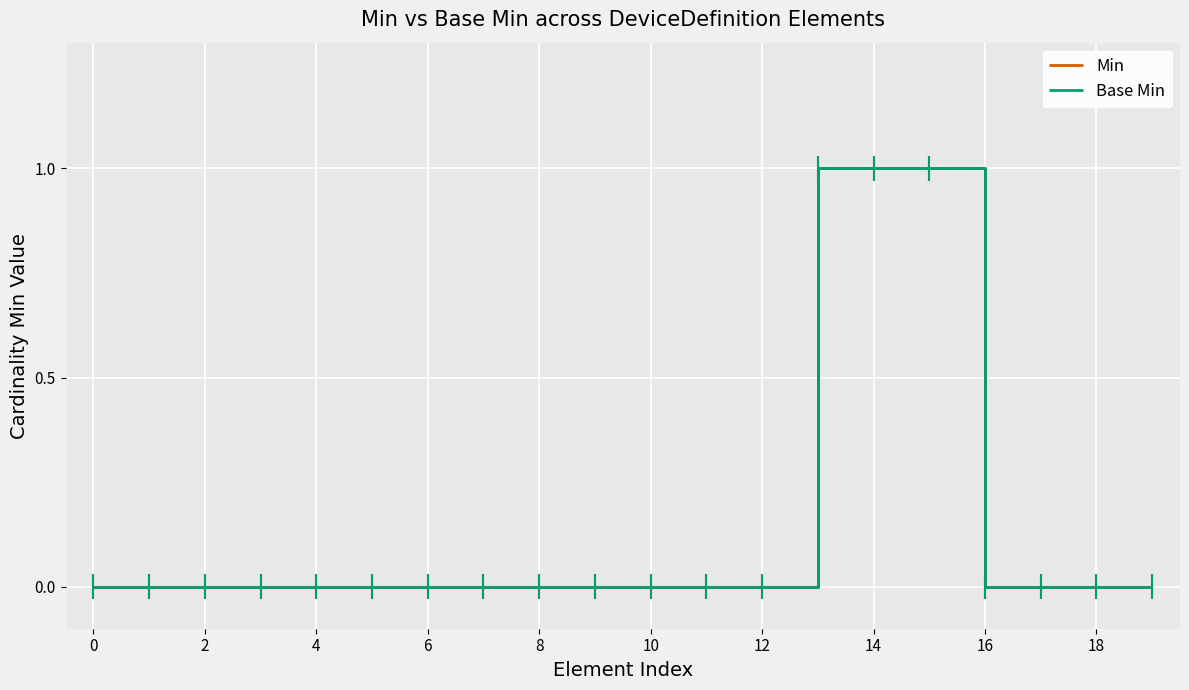

Is it true that Base Min equals 1 at 0?

False